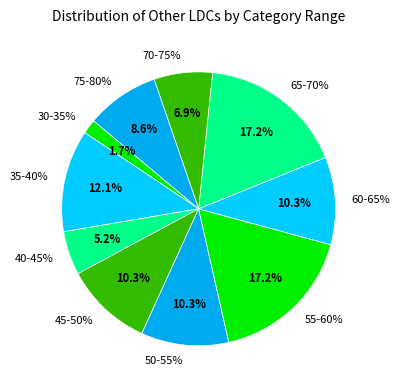

Is there any slice that represents more than half of the pie?

No